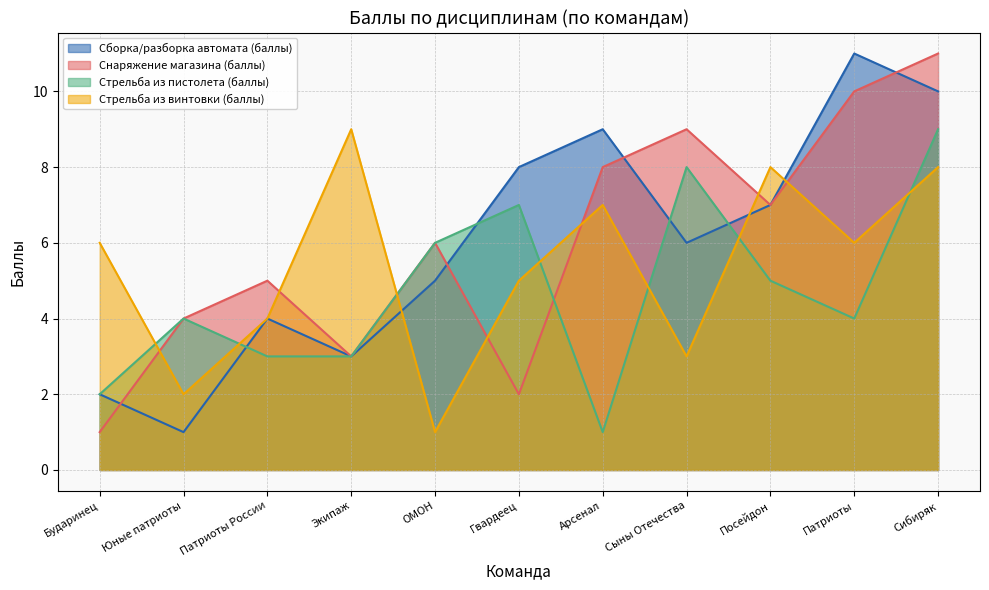

Which series has the largest range (max minus min)?

Сборка/разборка автомата (баллы)